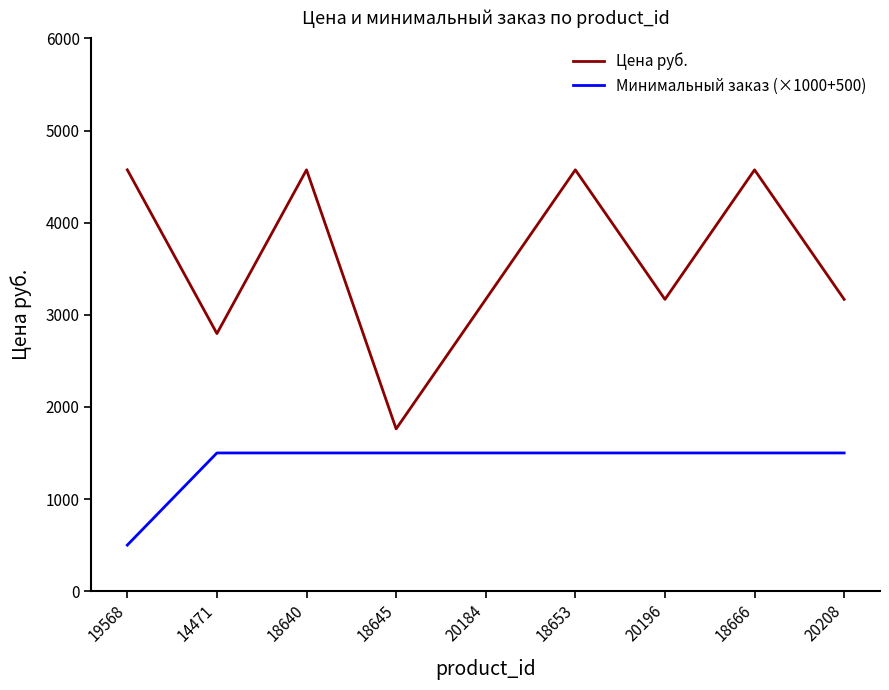

True or false: Цена руб. has a value of 4573.2 at 18666.

True